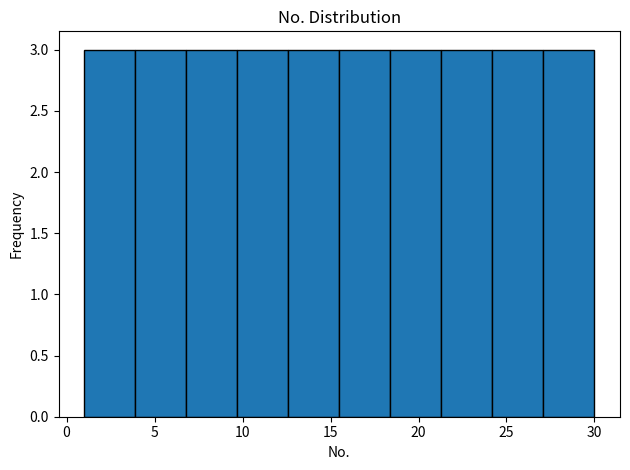

How tall is the bar that spans 3.9 to 6.8 on the x-axis? Neither the bar edges nor the heights are printed on the chart, so give them approximately, as read against the axes.

3